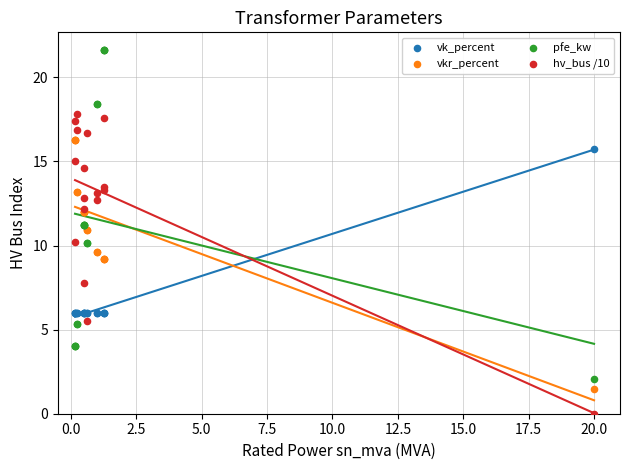

Which series has the widest spread of Y values?

pfe_kw